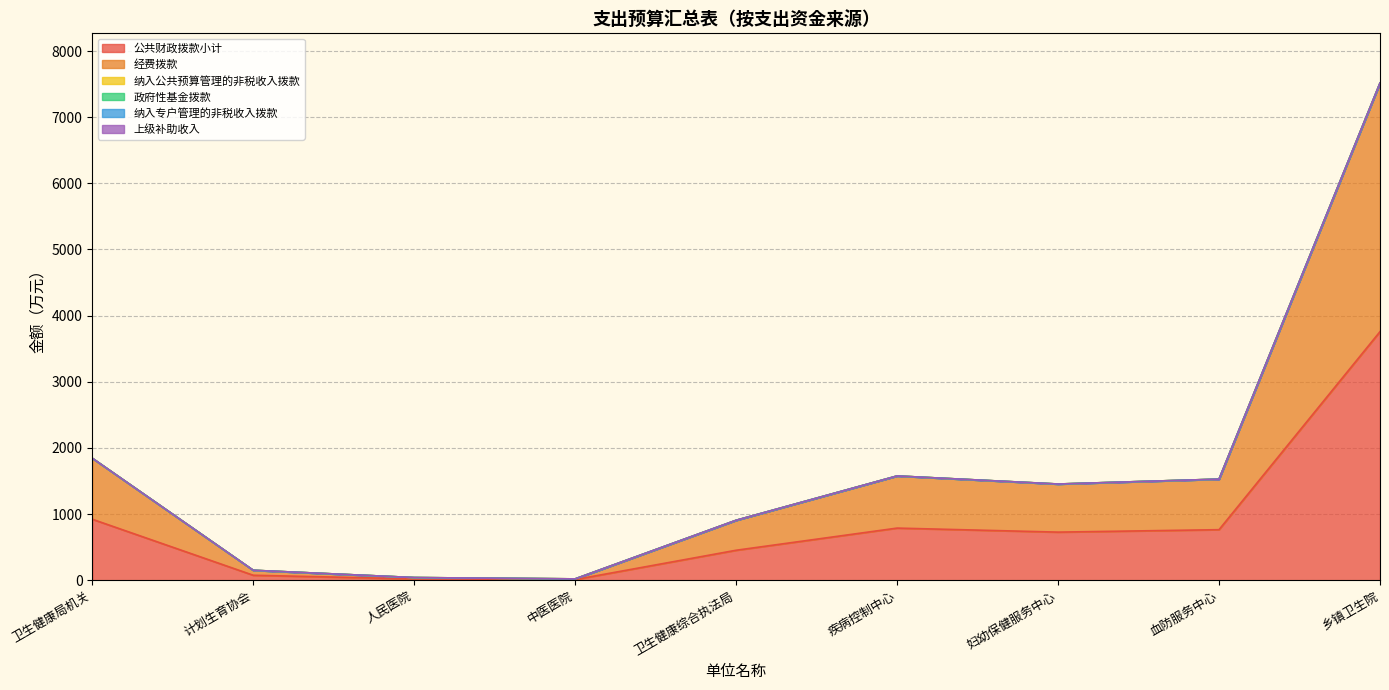

True or false: 公共财政拨款小计 and 纳入公共预算管理的非税收入拨款 intersect in this chart.

False